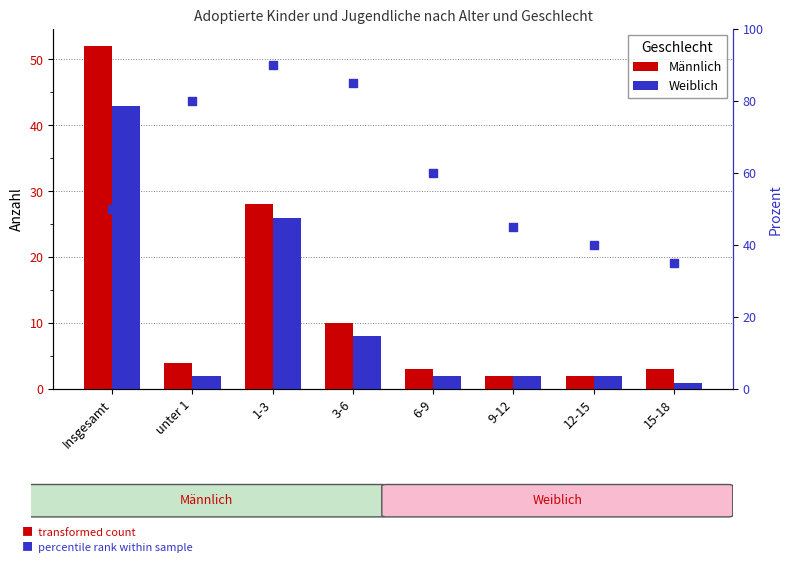

Which series reaches the minimum Y coordinate?

Weiblich